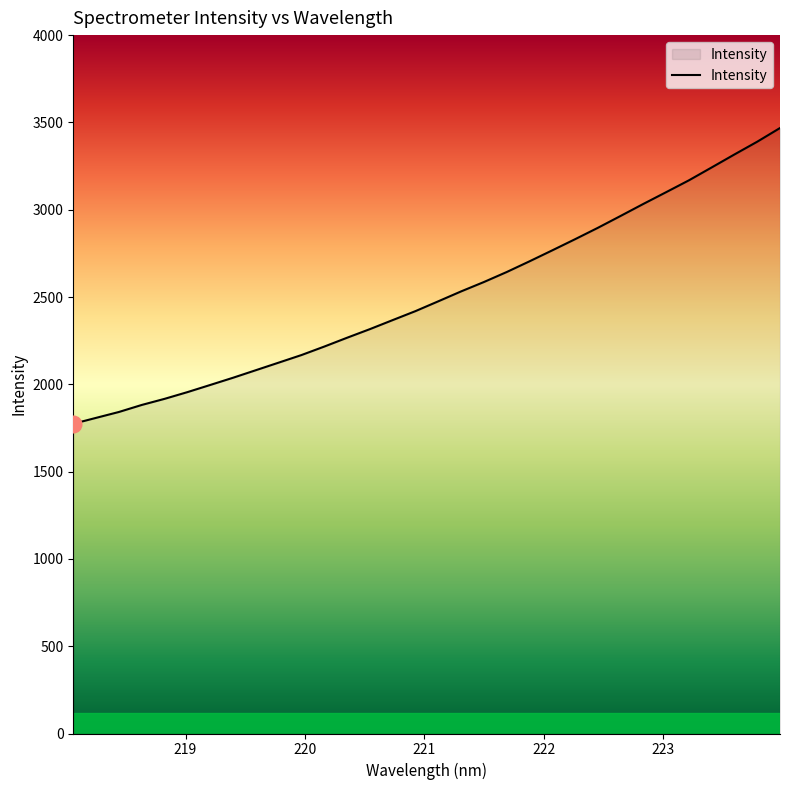

What is the smallest value displayed?

1774.0